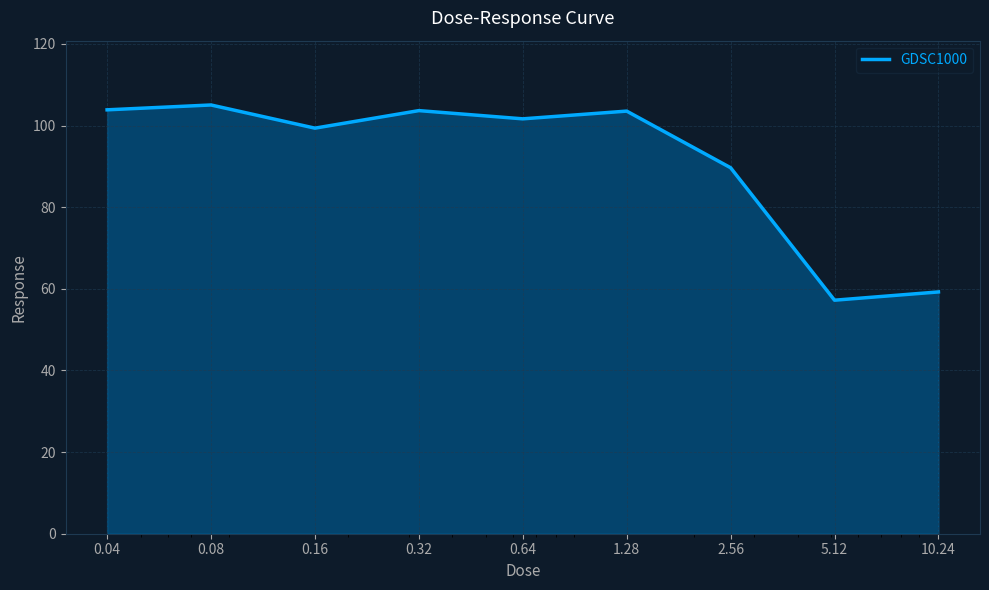

What is the greatest value displayed?

105.0